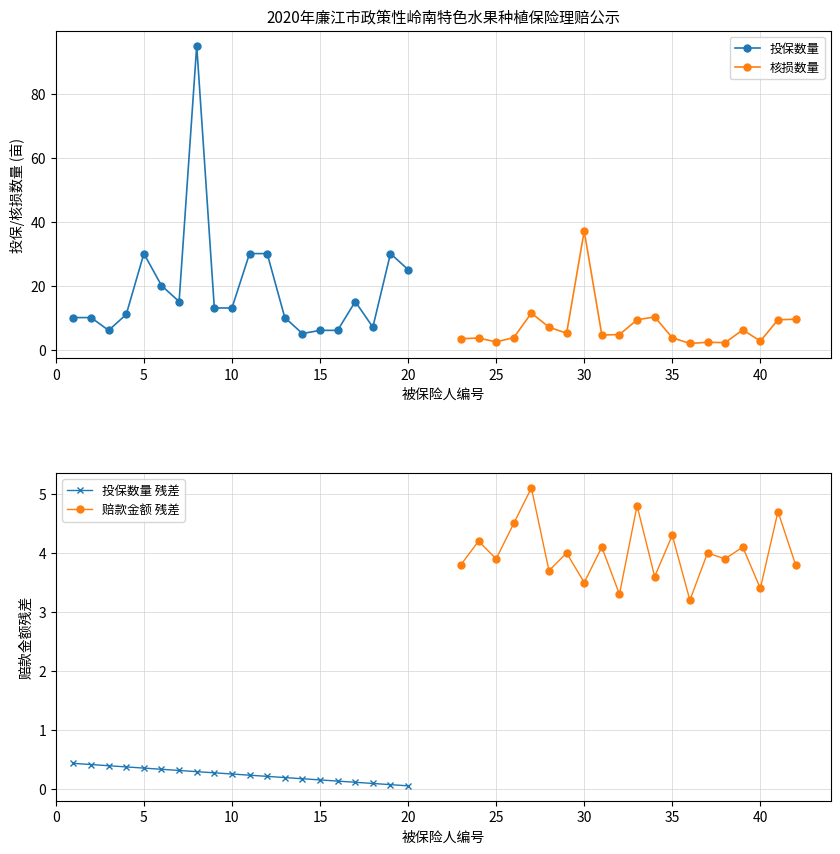

Which series has the widest spread of values?

投保数量